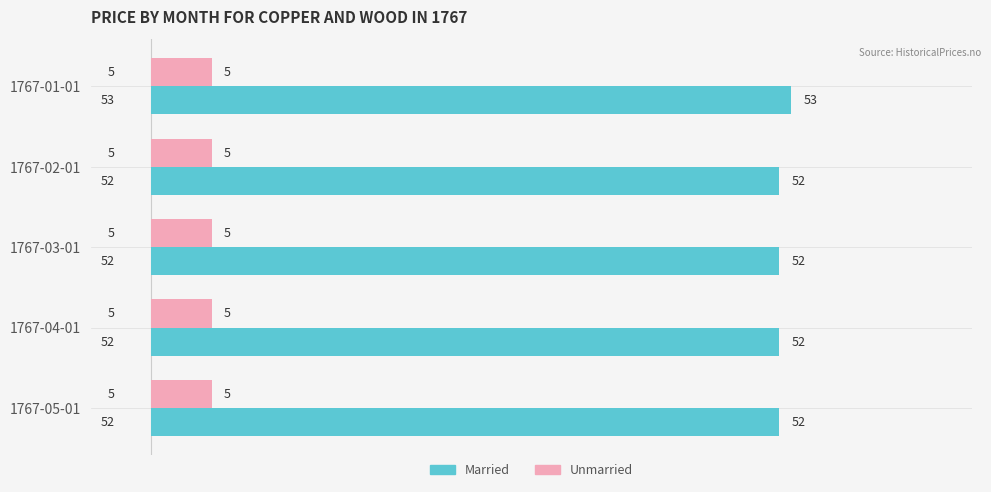

Is it true that Unmarried equals 1 at 1767-02-01?

False